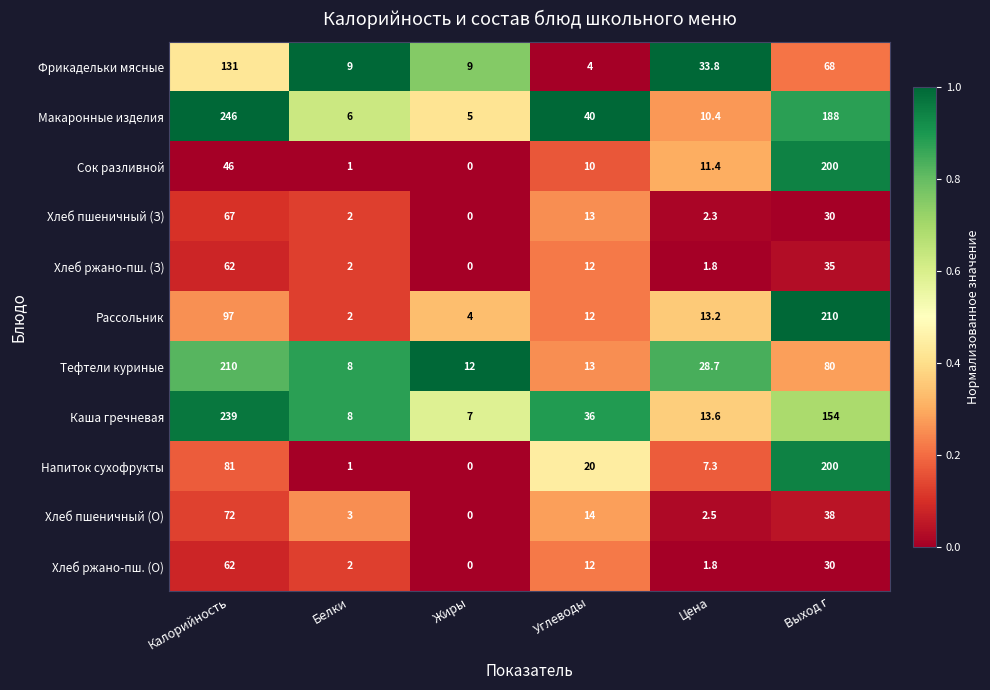

What is the difference between the maximum and second lowest values in the Напиток сухофрукты series?

199.0